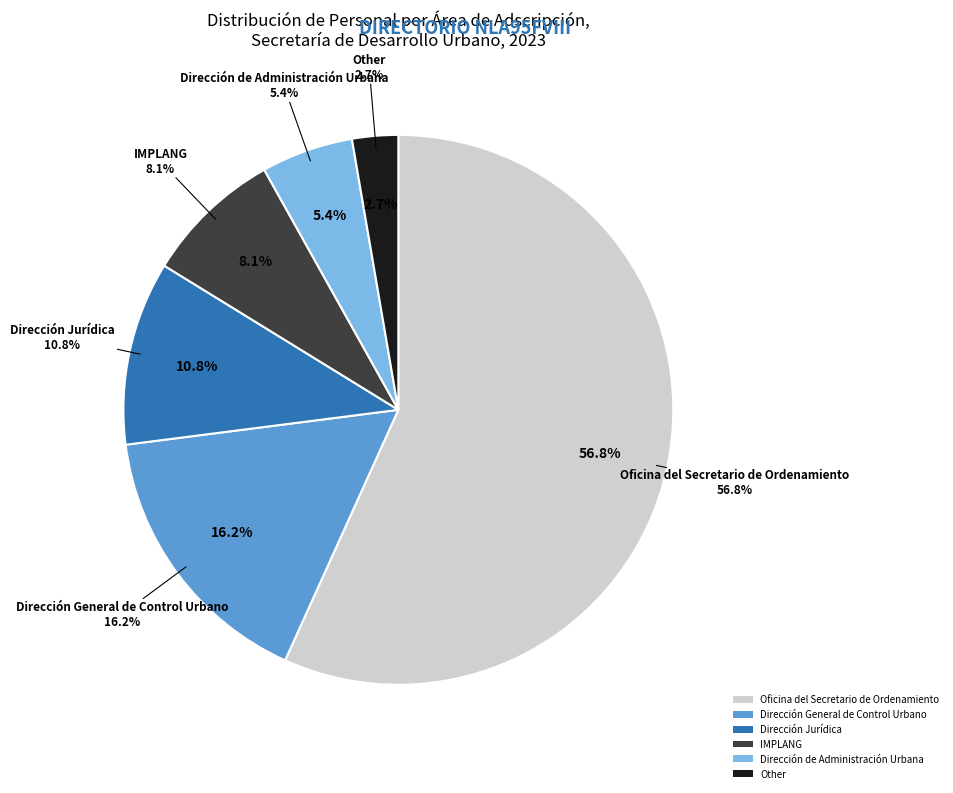

Rank the categories by value from lowest to highest.

Other, Dirección de Administración Urbana, IMPLANG, Dirección Jurídica, Dirección General de Control Urbano, Oficina del Secretario de Ordenamiento